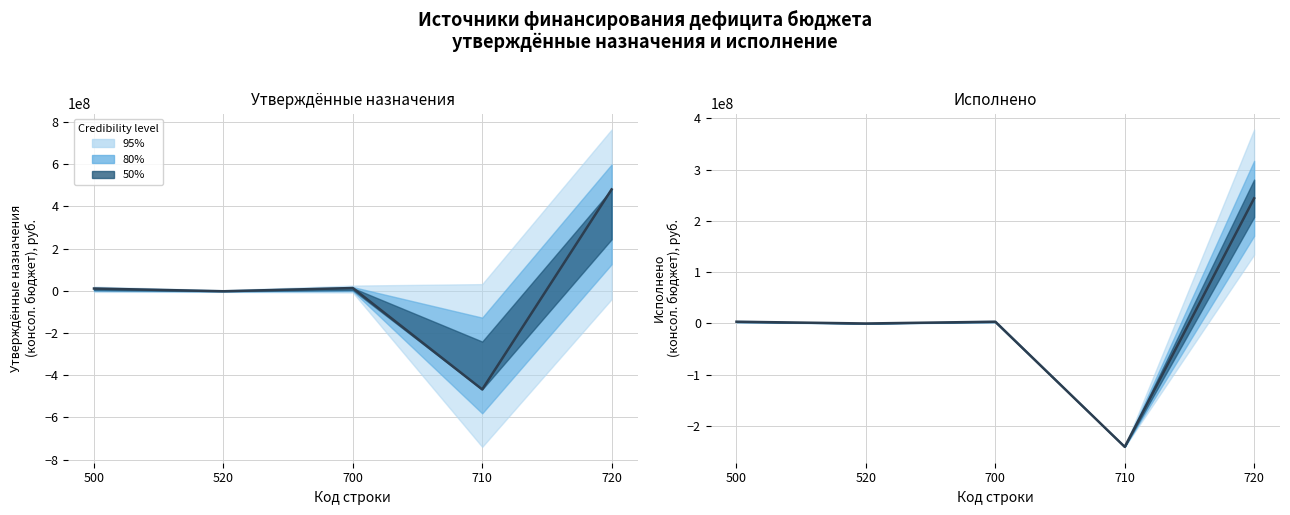

Where does the data first go above 3435577?

500